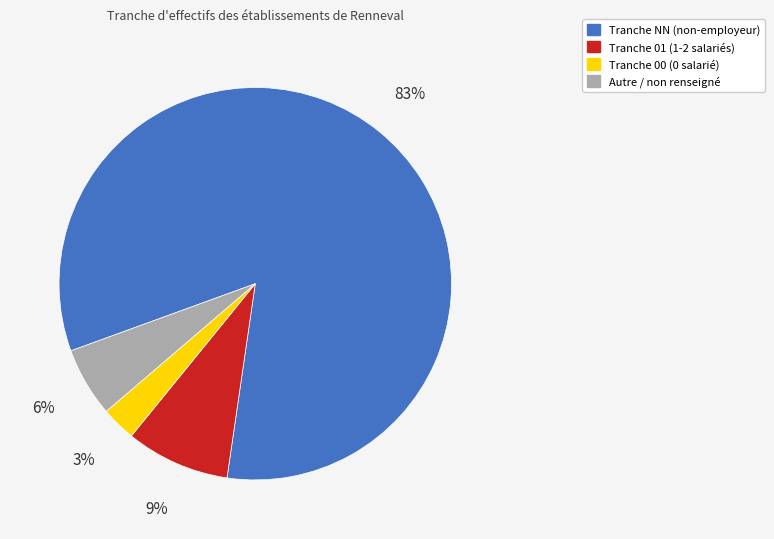

Is there any slice that represents more than half of the pie?

Yes